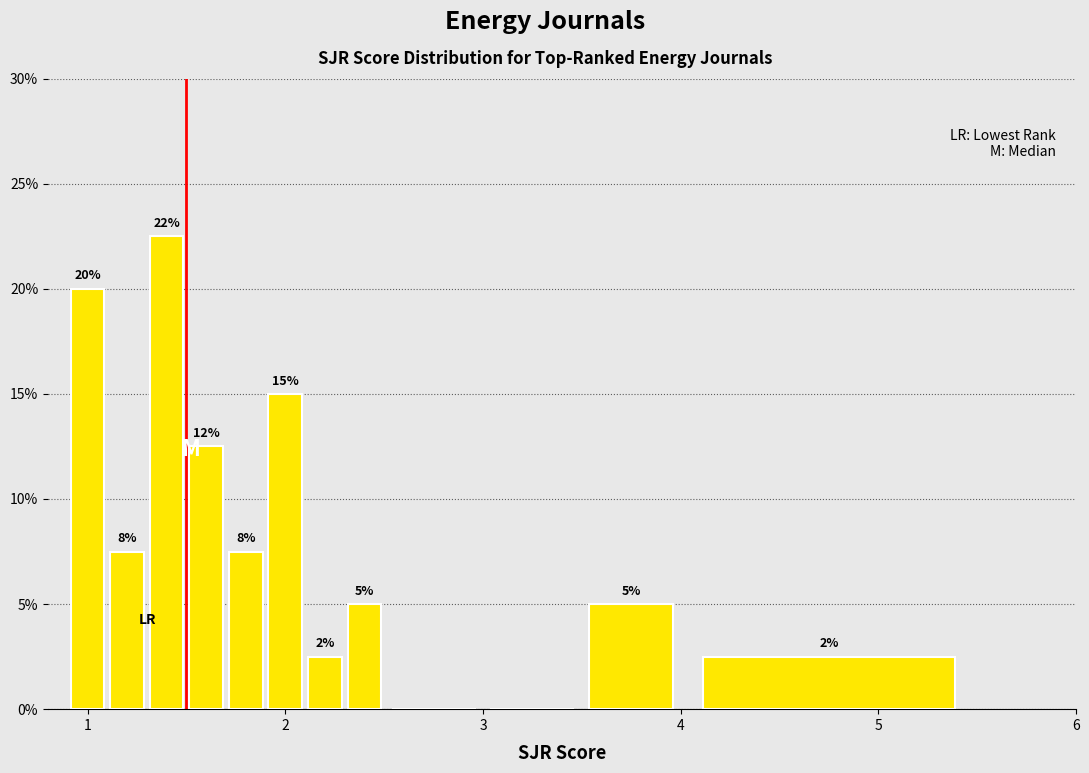

Around what value on the x-axis is the tallest bar? Give the approximate position of its centre, as read against the axis.

1.4